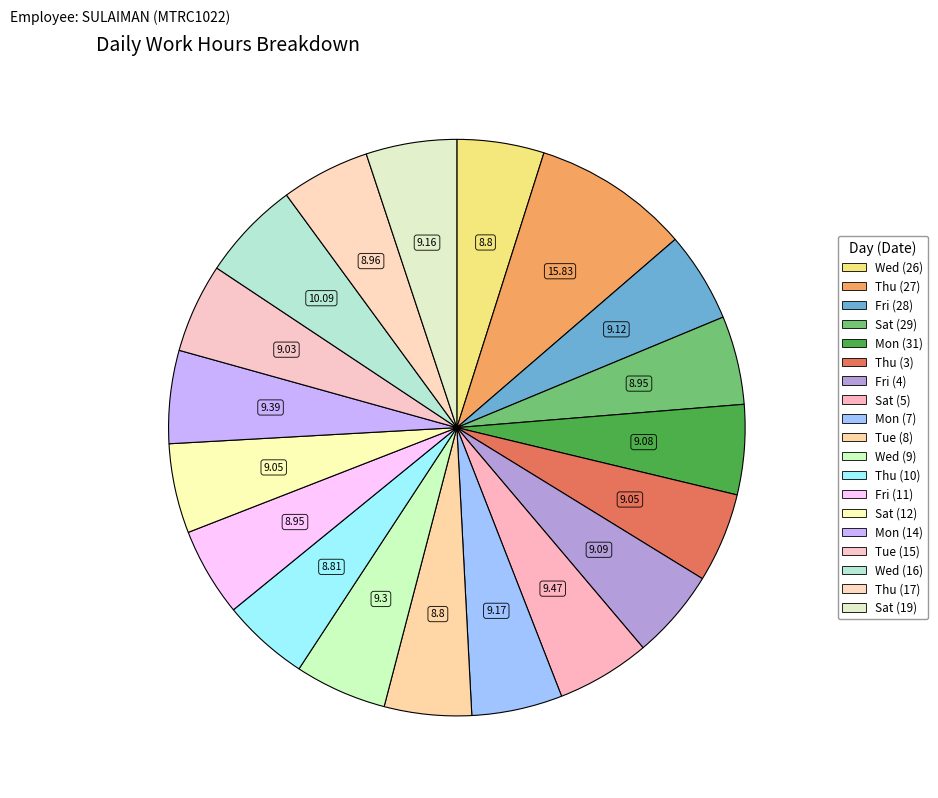

Between Sat (19) and Thu (10), which is larger?

Sat (19)